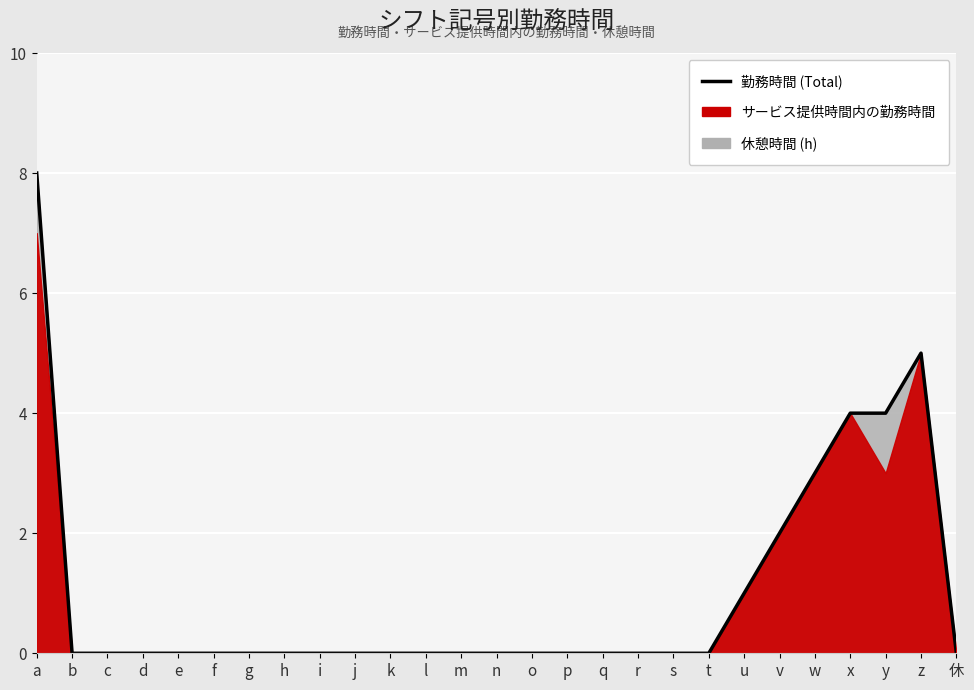

What is the sum of all values?

27